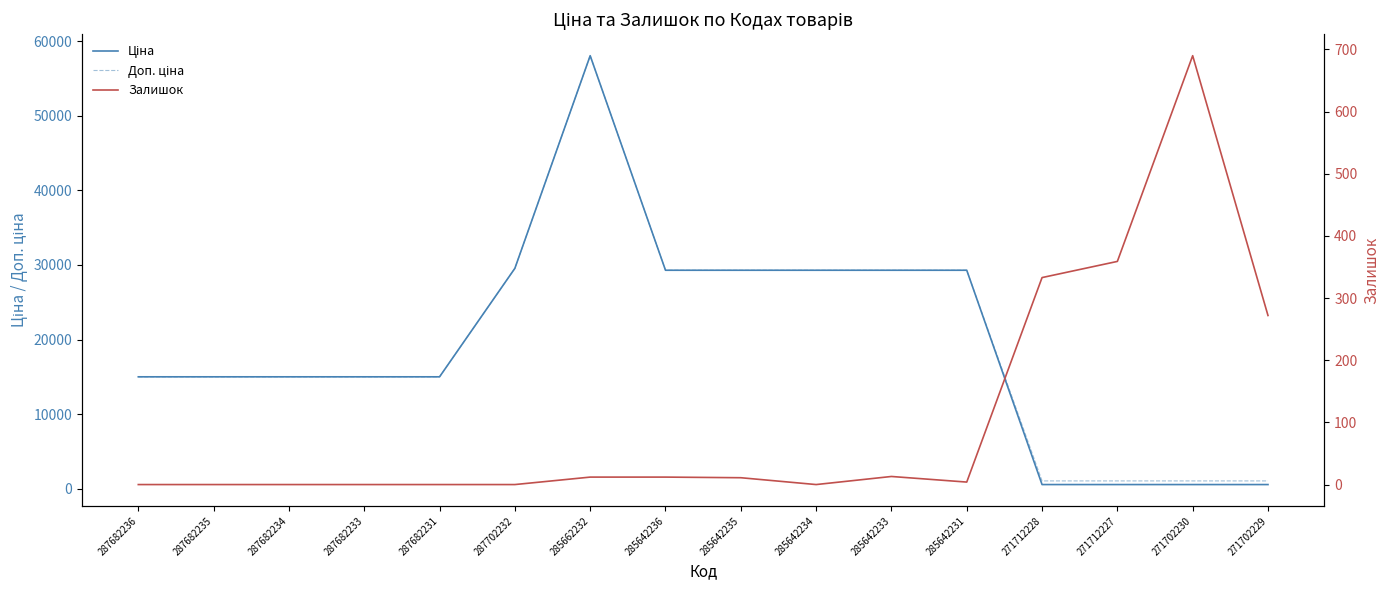

What is the difference between the highest and lowest values at 271702230?

488.5